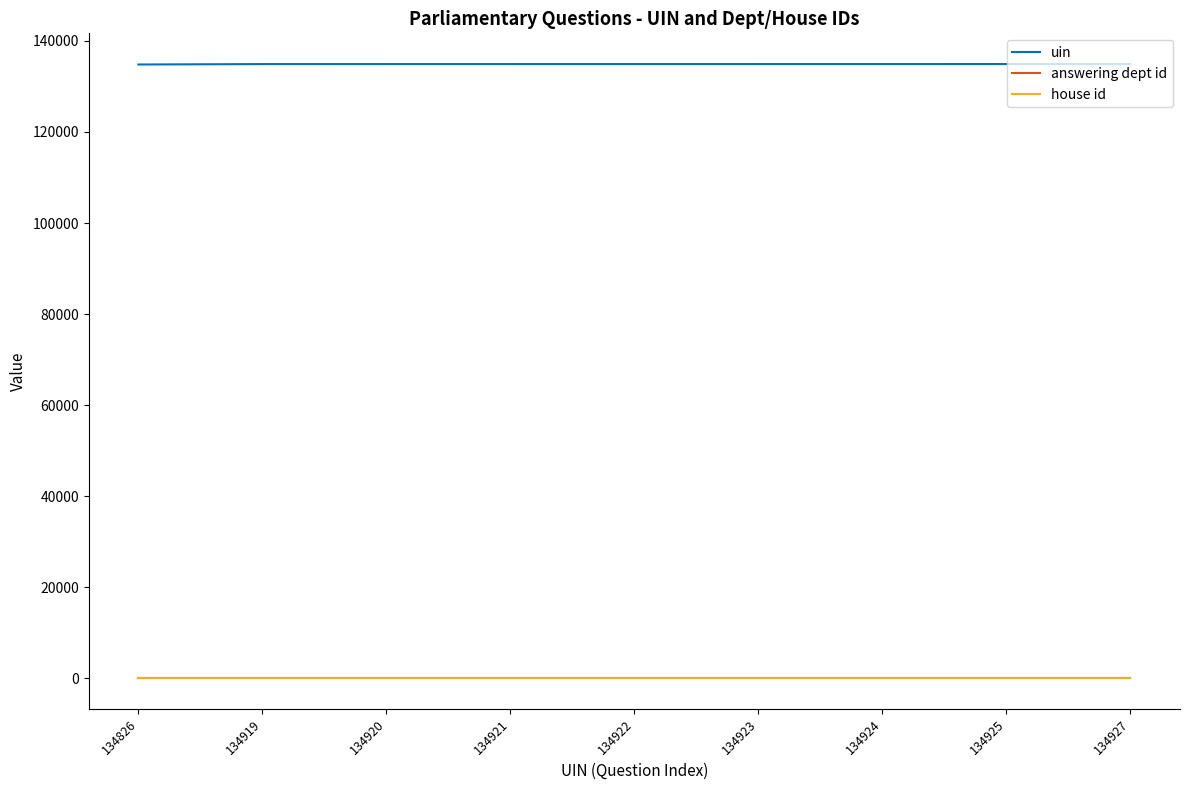

How many lines are shown in the chart?

3